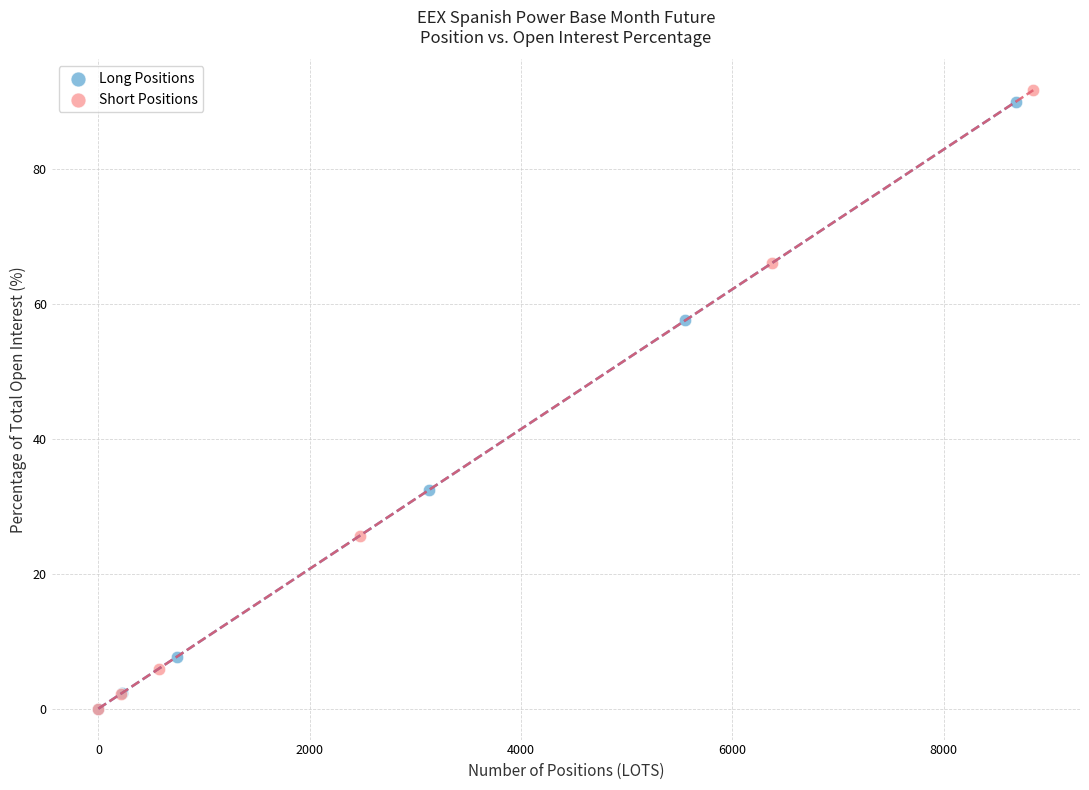

Which series has the widest spread of Y values?

Short Positions